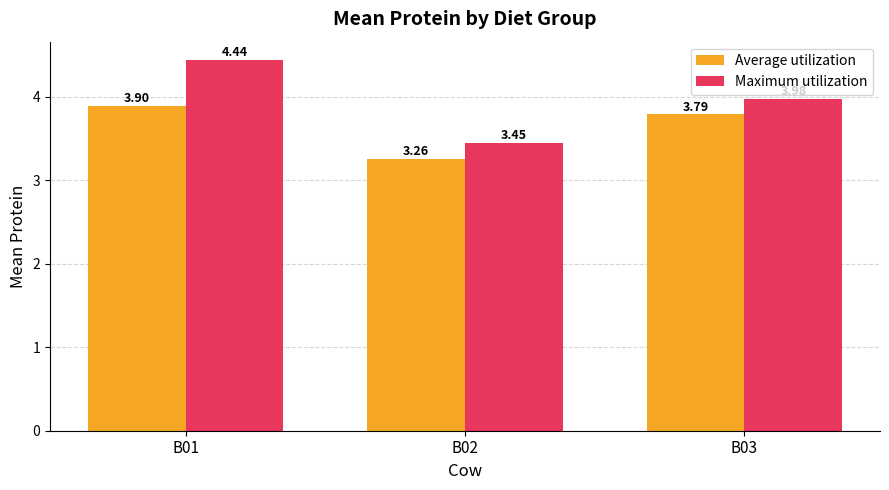

What are all the series names shown in the legend?

Average utilization, Maximum utilization